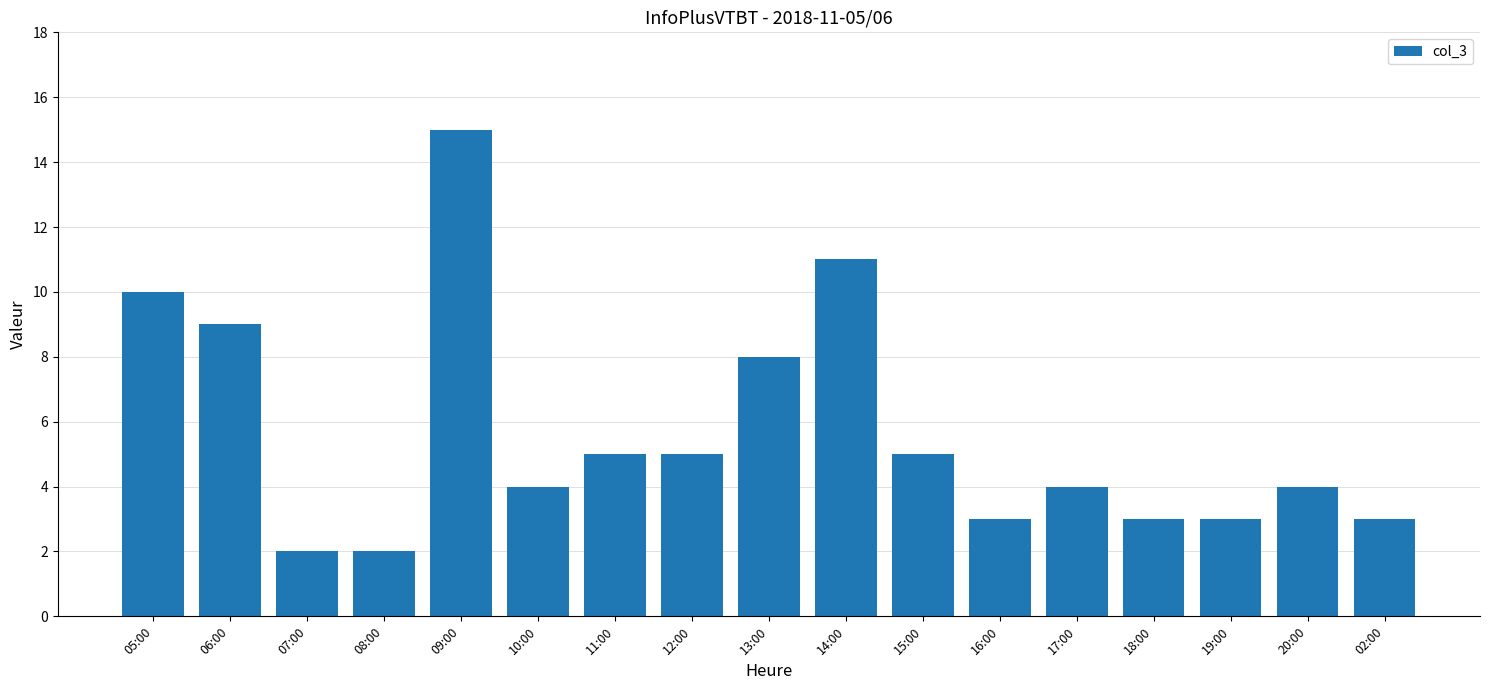

What is the sum of the values at 05:00 and 15:00?

15